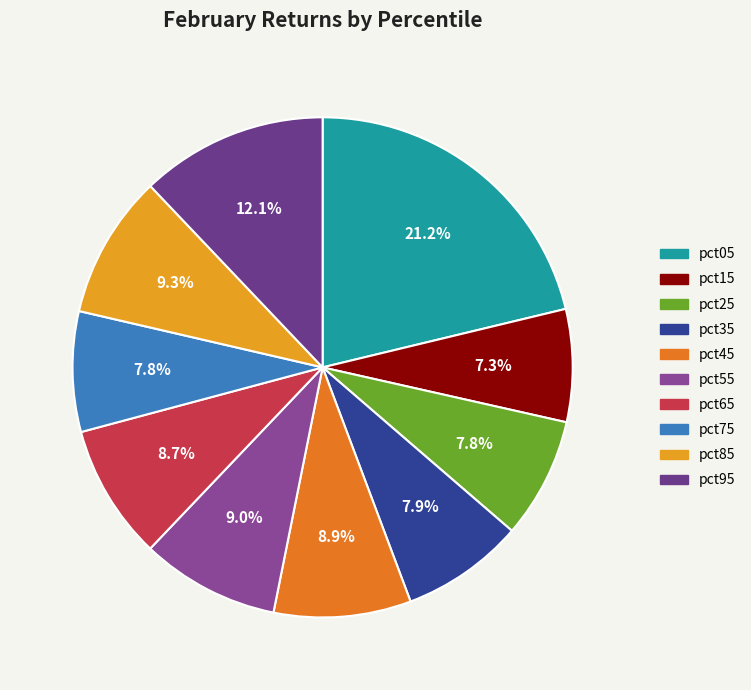

True or false: pct65 accounts for 1% of the total.

False